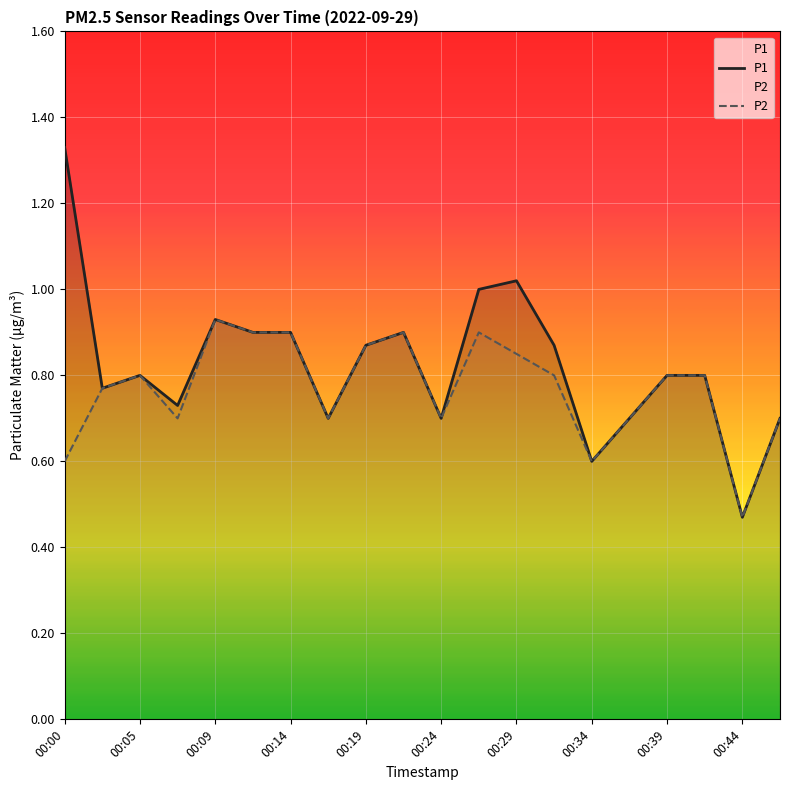

List the series in order of their overall mean, highest first.

P1, P2